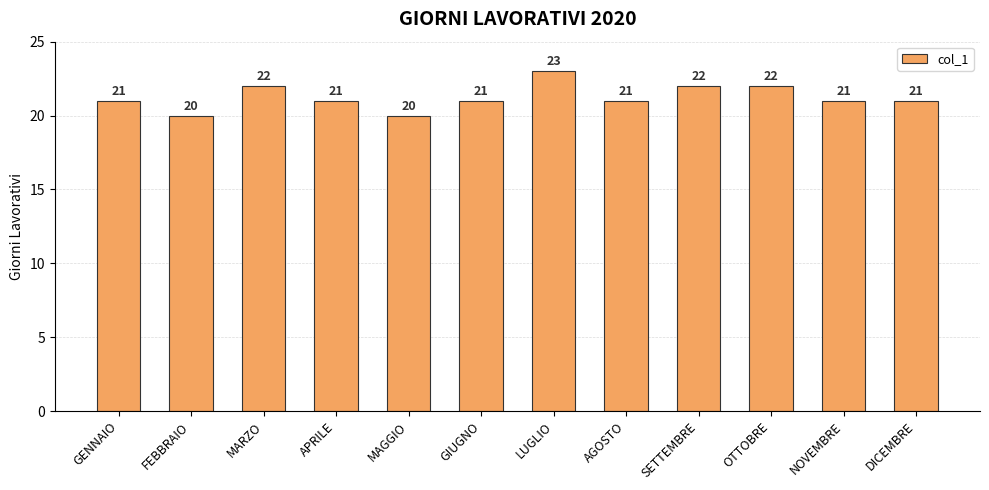

Count the values in the range 21 to 22.

9